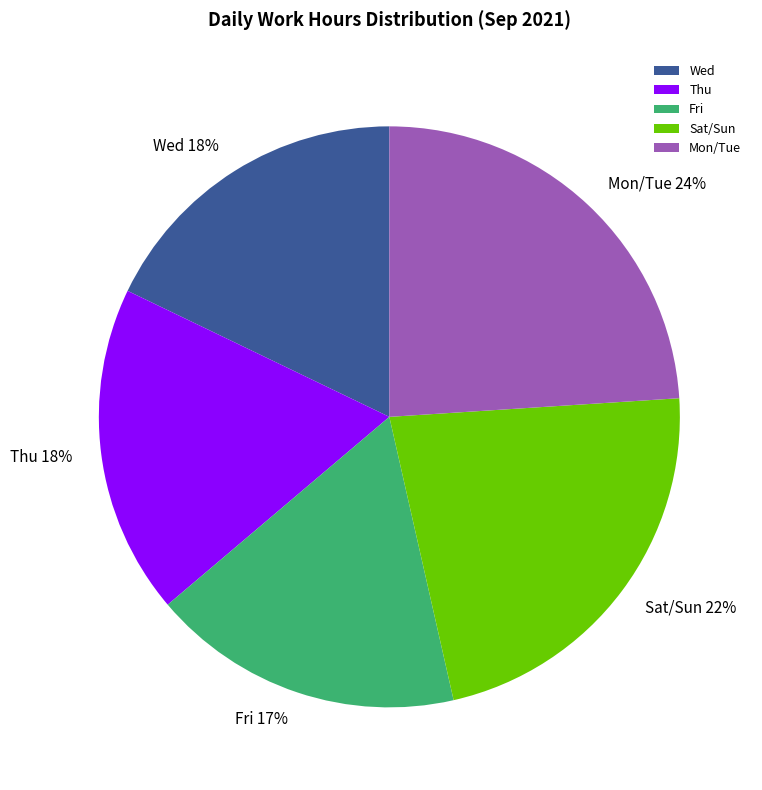

Is there a majority slice in this chart?

No